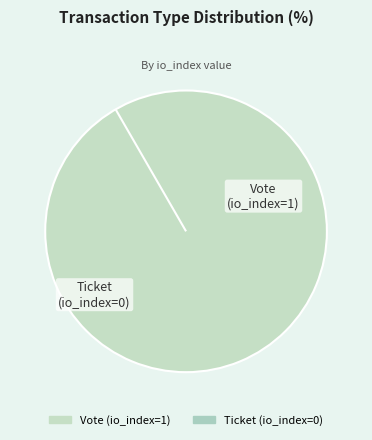

Does any single category account for the majority?

Yes